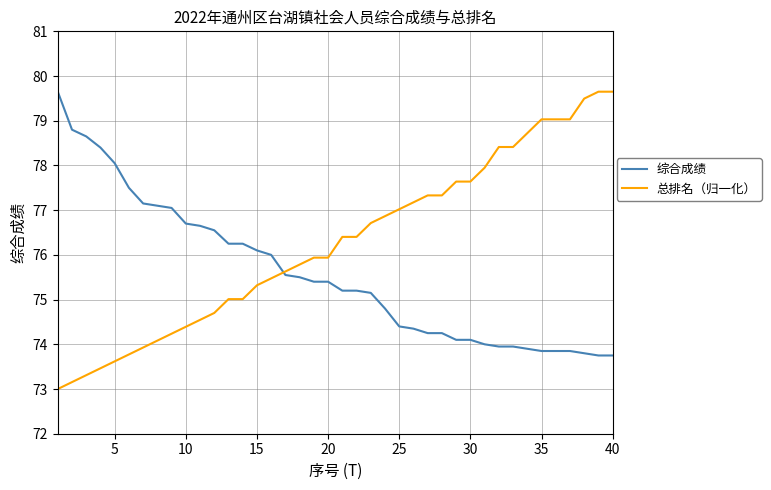

What is the lowest value of the 总排名（归一化） series?

73.0